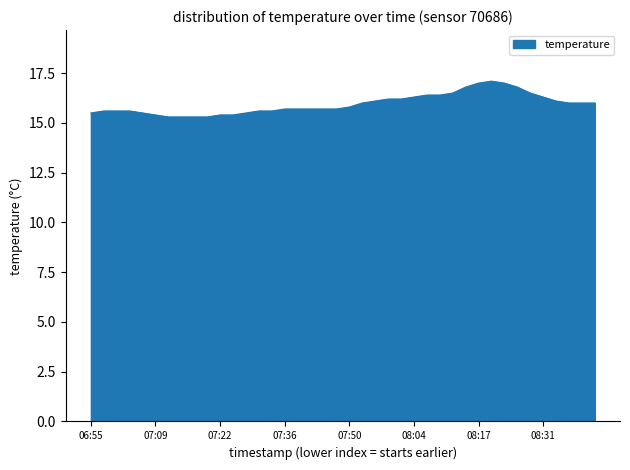

What is the smallest value displayed?

15.3